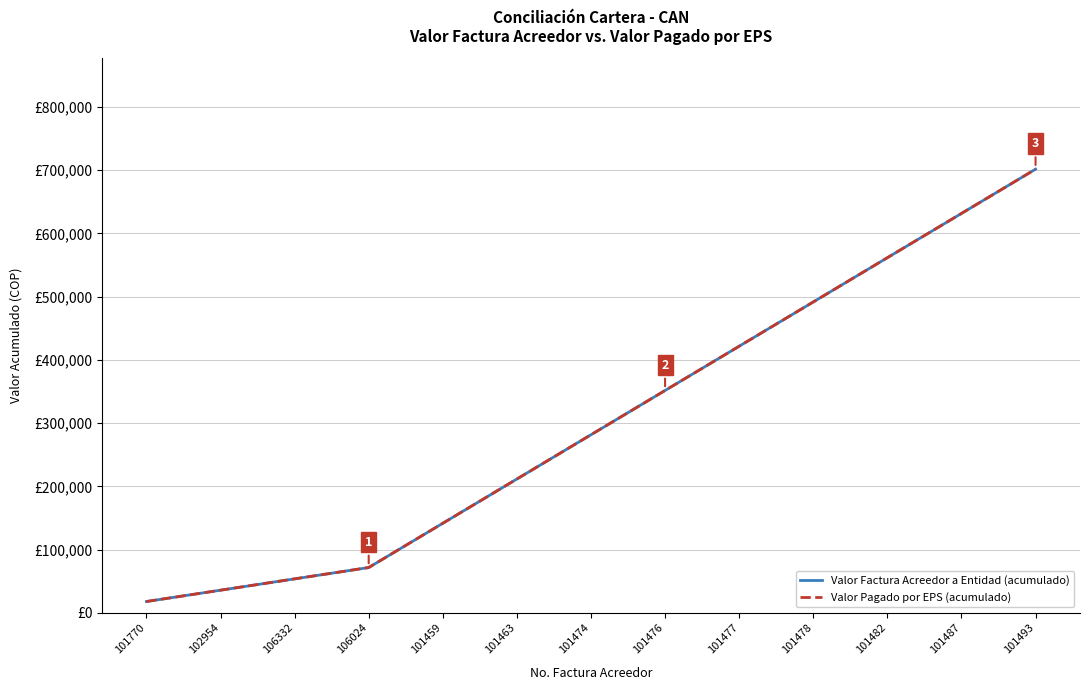

Does the chart have visible grid lines?

Yes